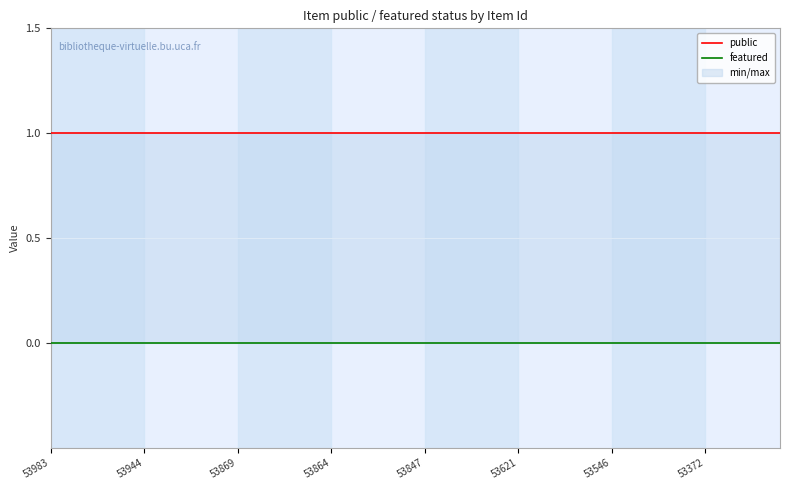

At which category is the sum across all series the highest?

53983